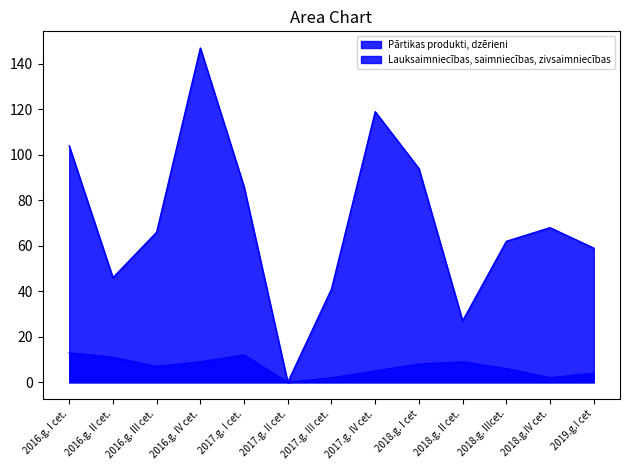

Reading right to left, what are all the values shown in this chart?

Pārtikas produkti, dzērieni: 59	68	62	27	94	119	41	0	86	147	66	46	104
Lauksaimniecības, saimniecības, zivsaimniecības: 4	2	6	9	8	5	2	0	12	9	7	11	13